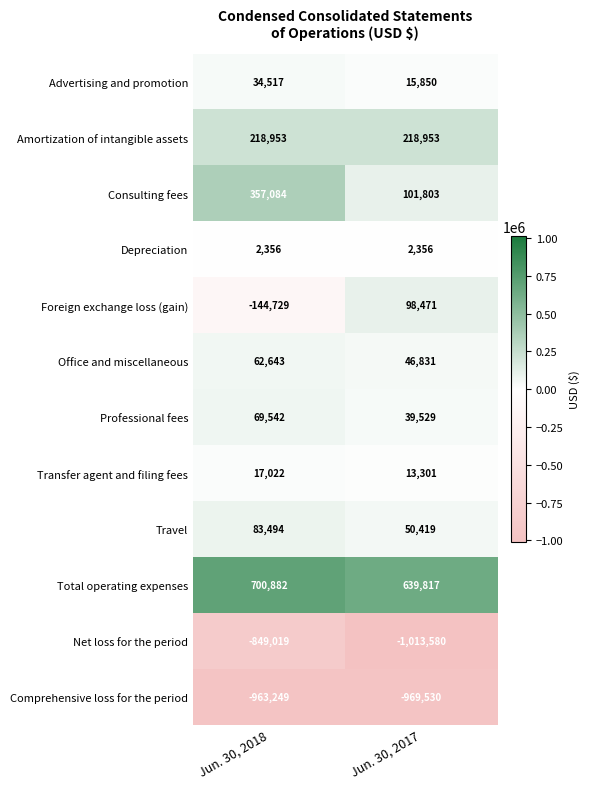

Which series has the widest spread of values?

Consulting fees